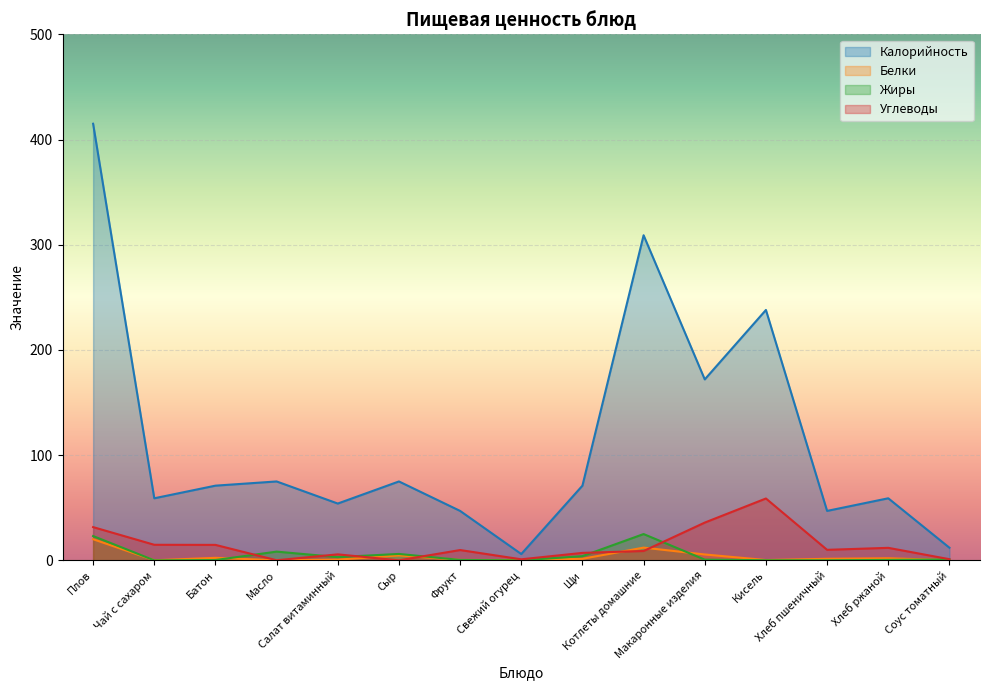

Reading right to left, transcribe all the data shown in this chart.

Калорийность: 12.0	59.0	47.0	238.0	172.0	309.0	71.0	6.0	47.0	75.0	54.0	75.0	71.0	59.0	415.0
Белки: 0.2	2.0	1.5	0.3	5.6	12.1	1.5	0.3	0.4	4.7	0.7	0.1	2.4	0.1	20.1
Жиры: 0.8	0.4	0.1	0.1	0.7	25.0	4.0	0.0	0.4	6.1	3.1	8.3	0.3	0.0	23.1
Углеводы: 1.1	11.9	10.0	58.8	35.9	8.9	7.1	1.0	9.8	0.0	5.7	0.1	14.7	14.8	31.6